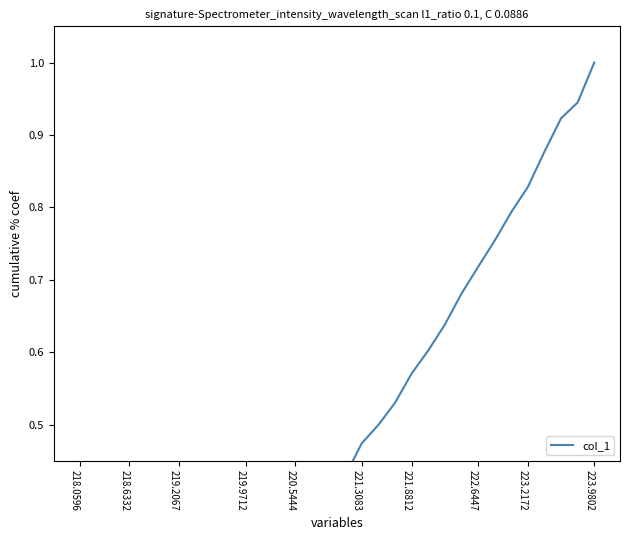

What is the difference between the maximum and second lowest values?

1.0